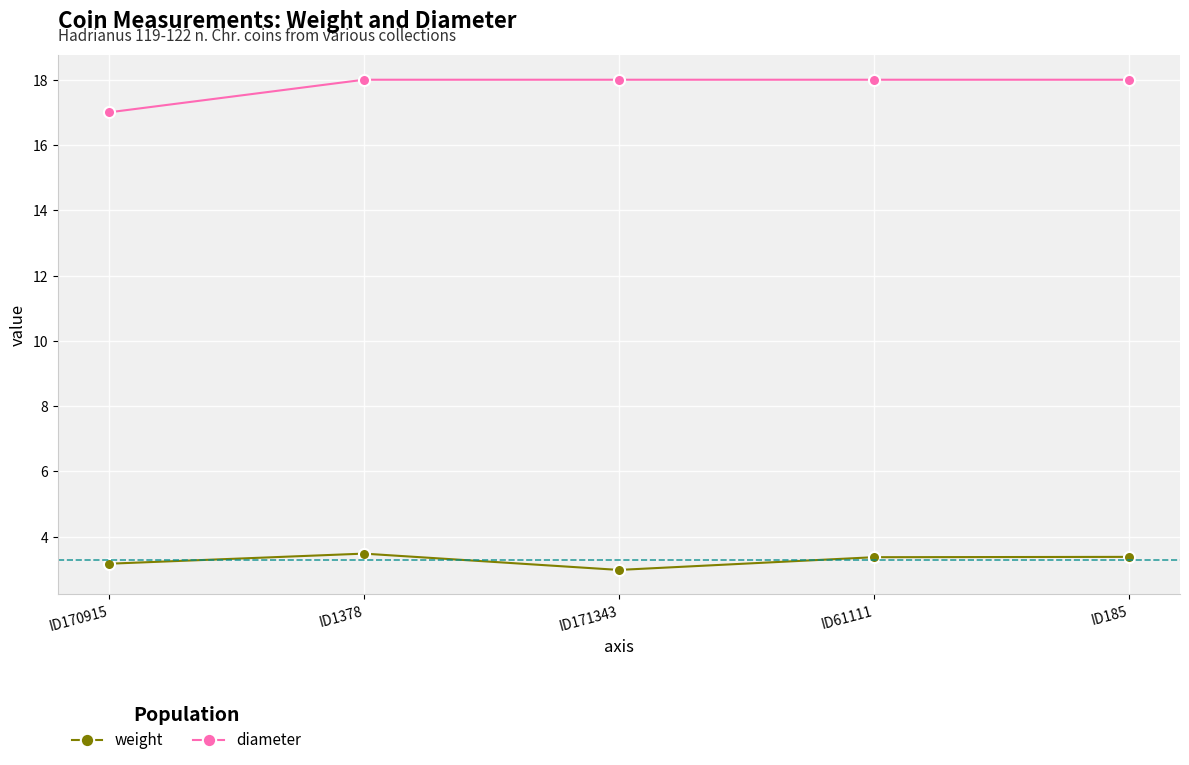

Reading right to left, list all the values displayed in this chart.

weight: 3.4	3.4	3.0	3.5	3.2
diameter: 18.0	18.0	18.0	18.0	17.0